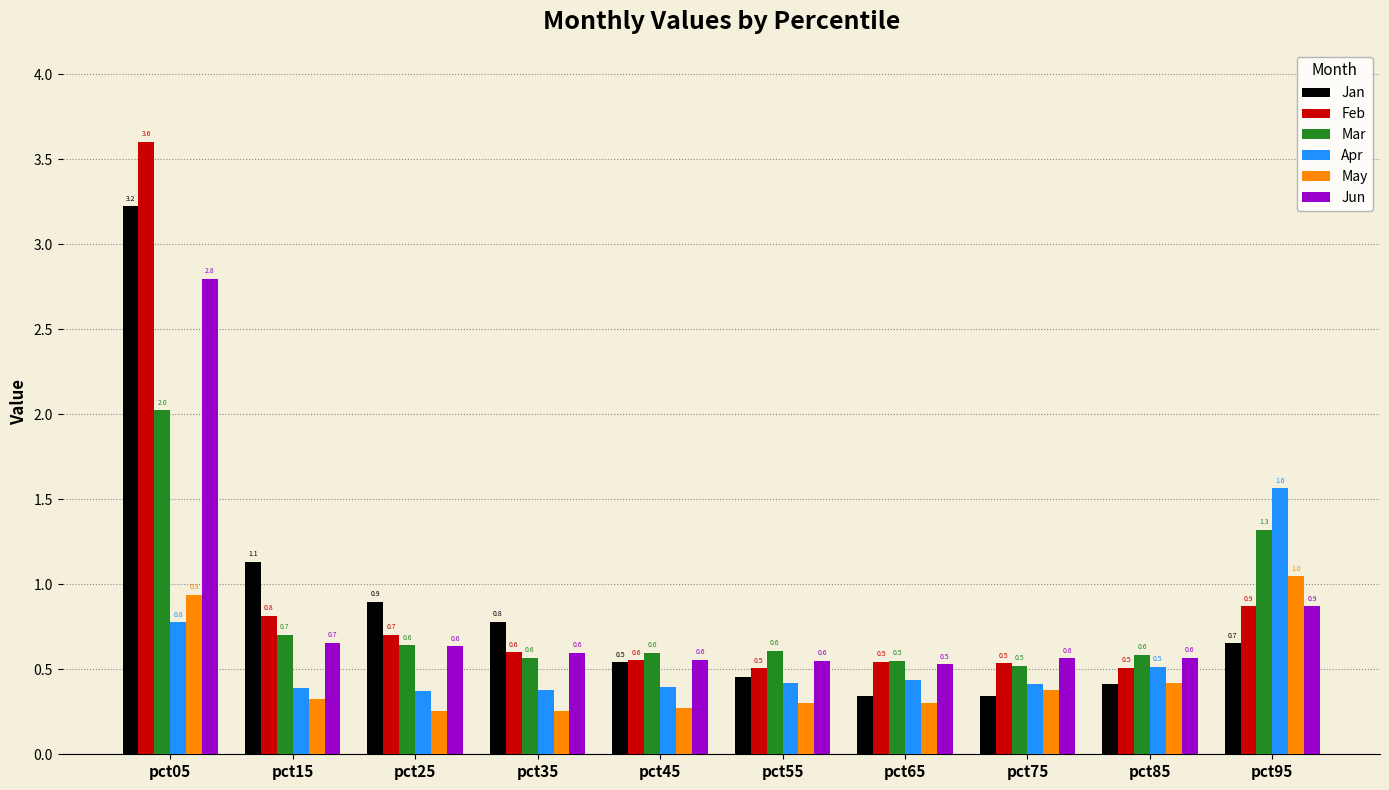

What are all the series names shown in the legend?

Jan, Feb, Mar, Apr, May, Jun